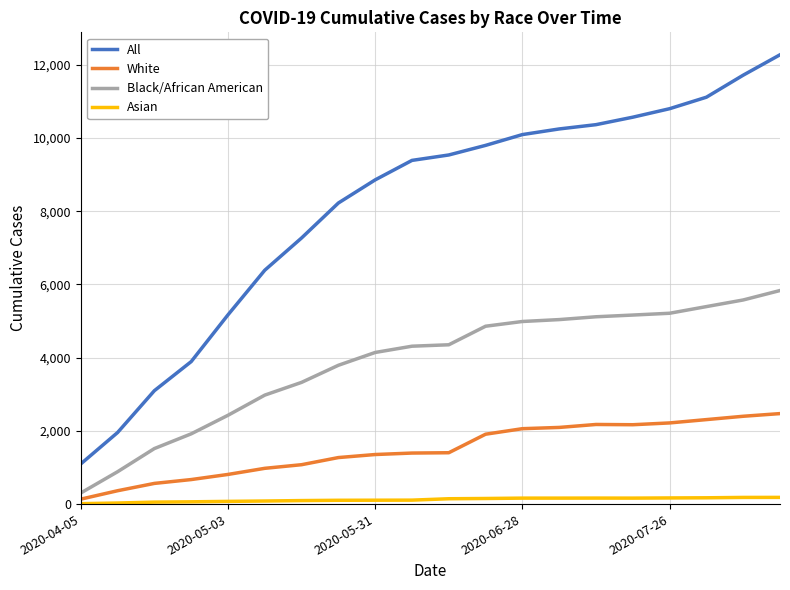

What is the difference between the maximum and minimum values in the Asian series?

171